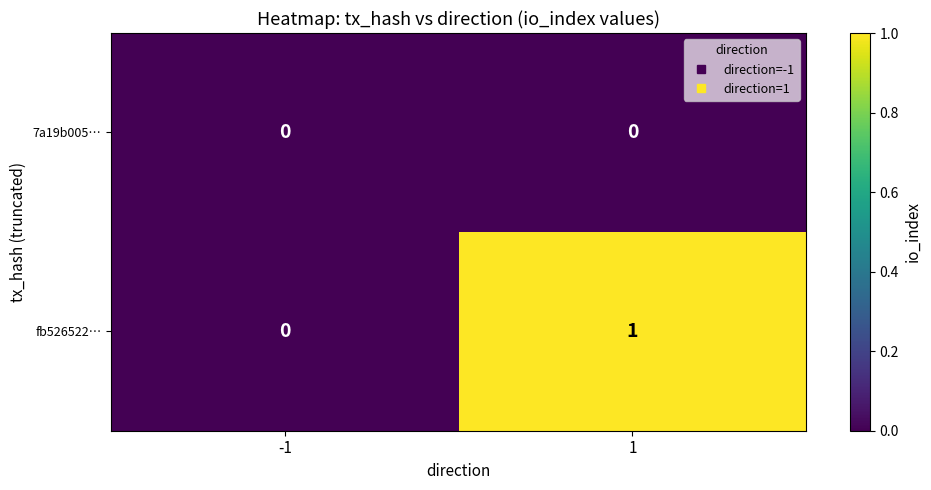

How many categories are shown in the chart?

2